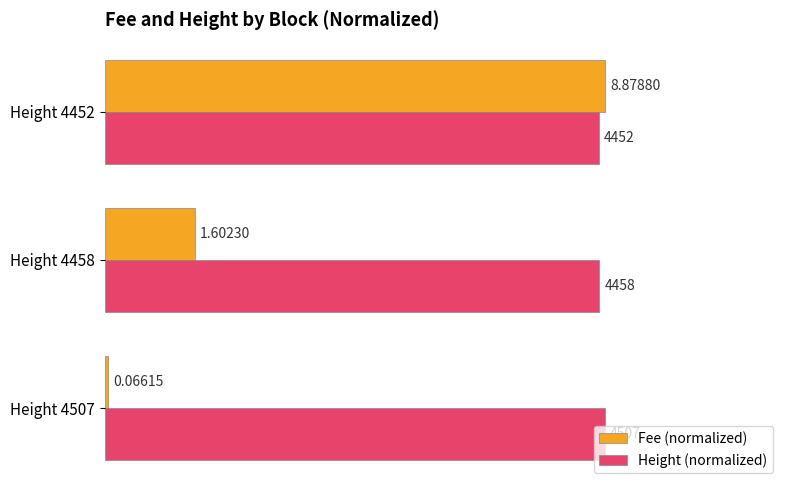

List the series in order of their overall mean, highest first.

Height (normalized), Fee (normalized)